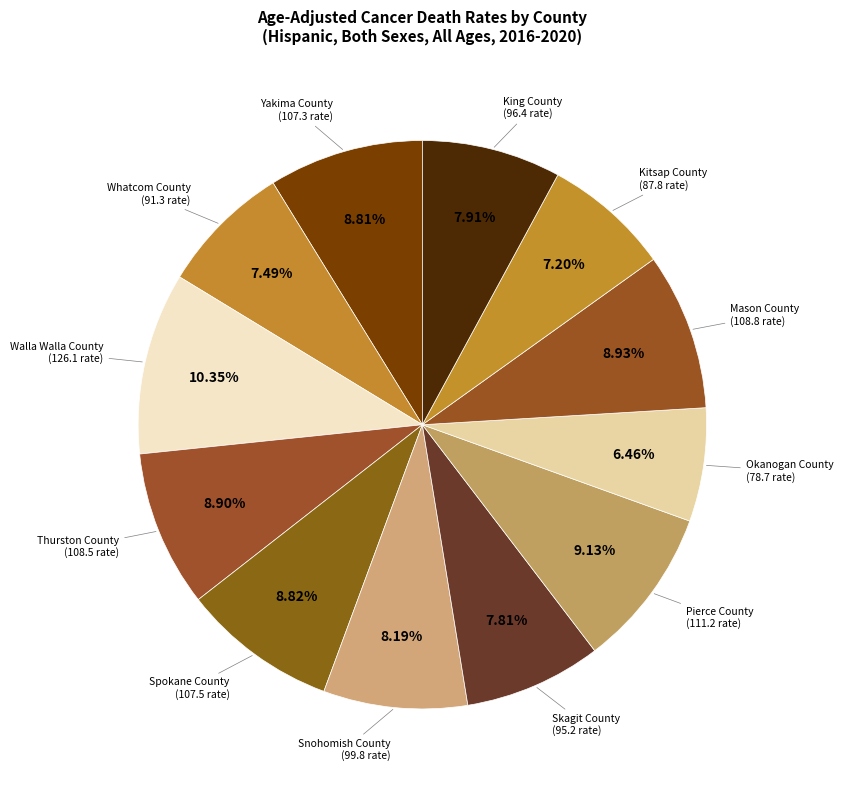

What is the largest slice in the pie chart?

Walla Walla County